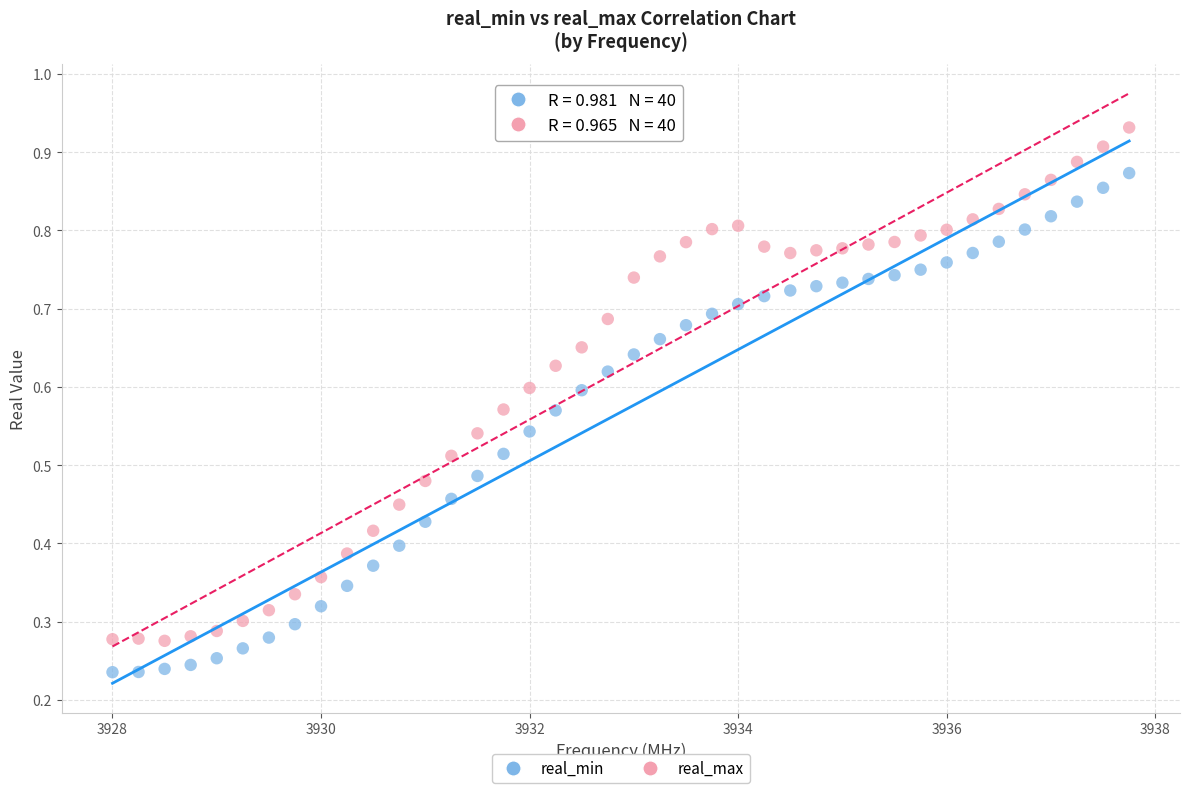

Across all data points, what is the range of X values (max minus min)?

9.8